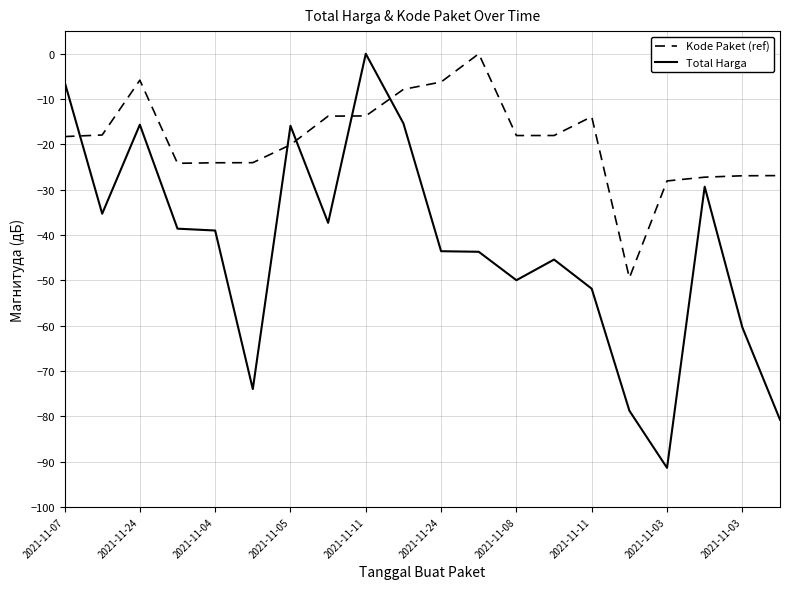

What is the minimum value shown in the chart?

-91.4